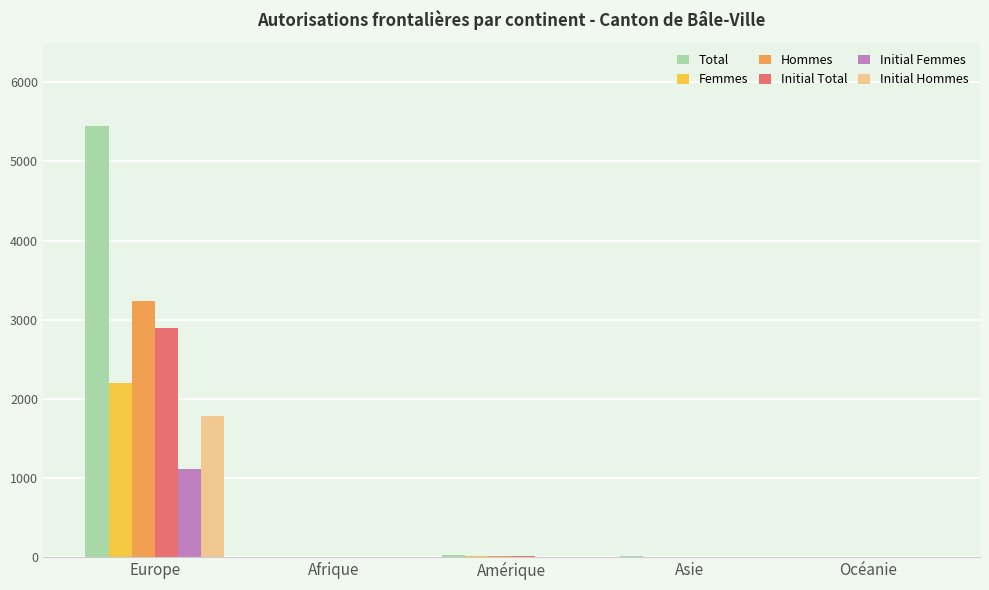

What is the total value across all series at Europe?

16682